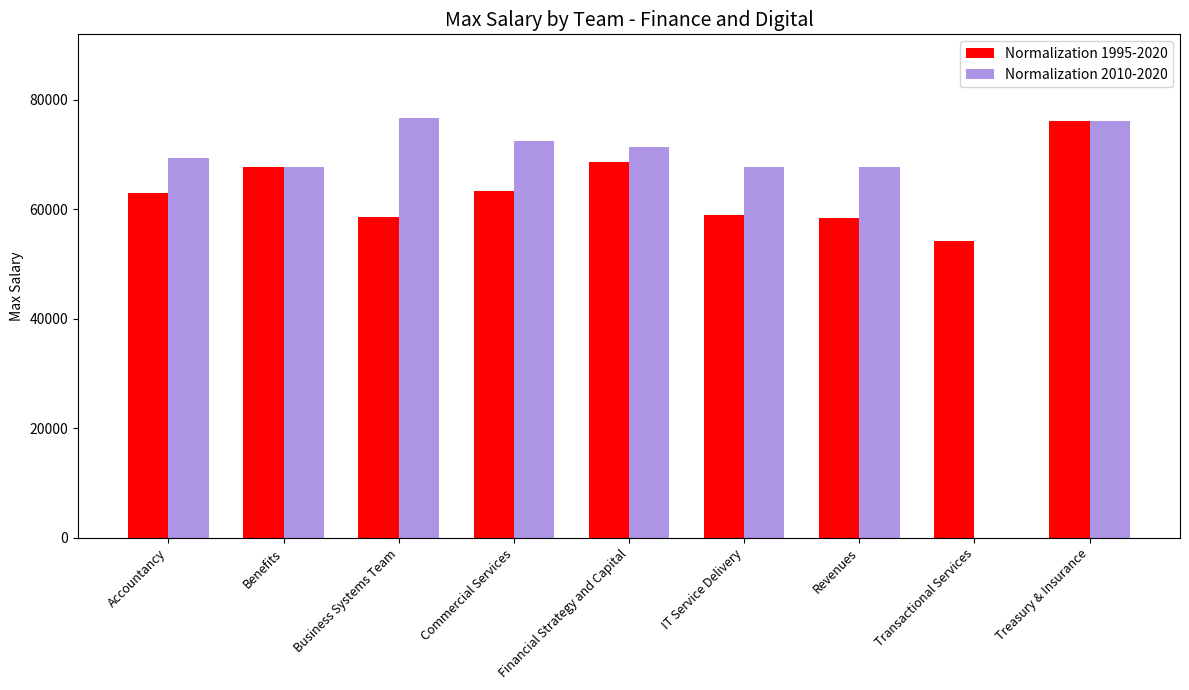

At which category is the sum across all series the highest?

Treasury & Insurance